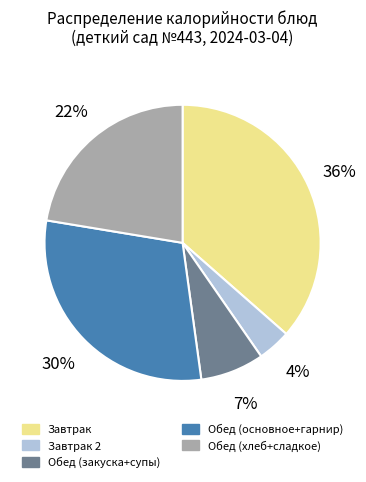

Is there any slice that represents more than half of the pie?

No